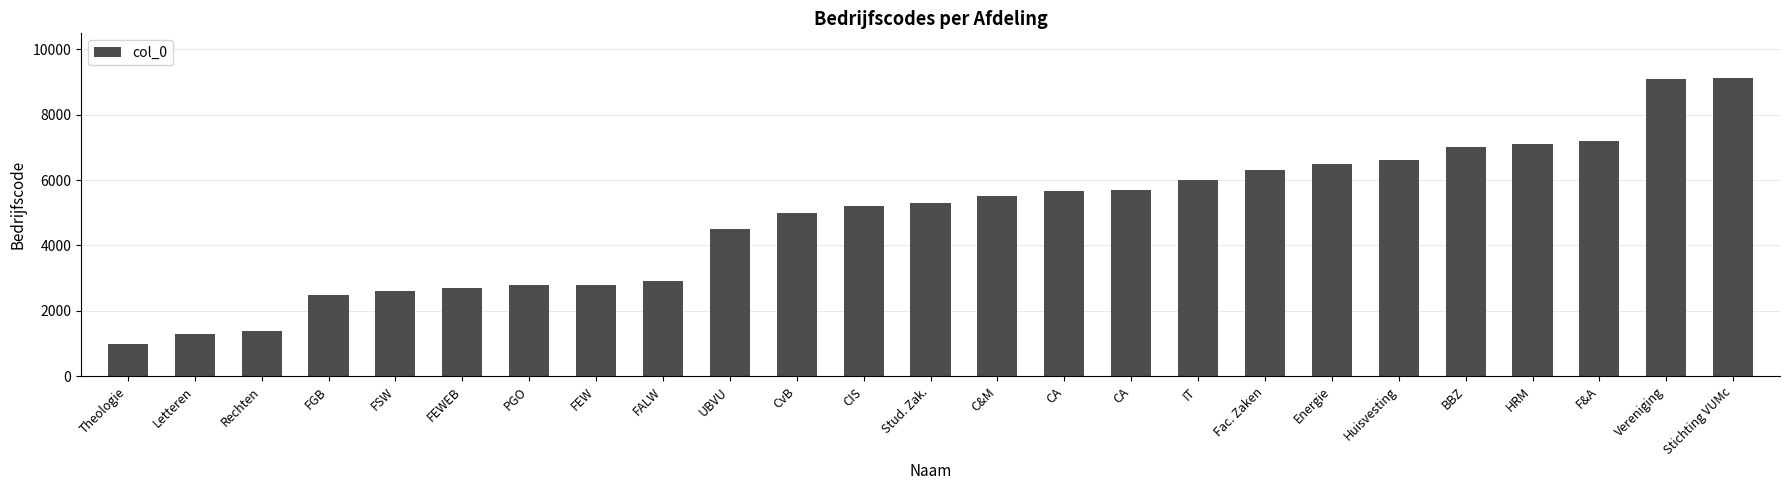

Where does the data first go above 5300?

C&M